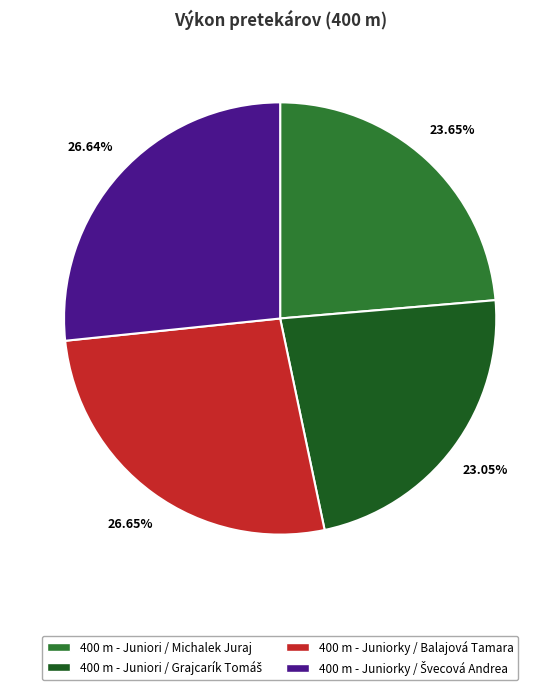

Is there any slice that represents more than half of the pie?

No